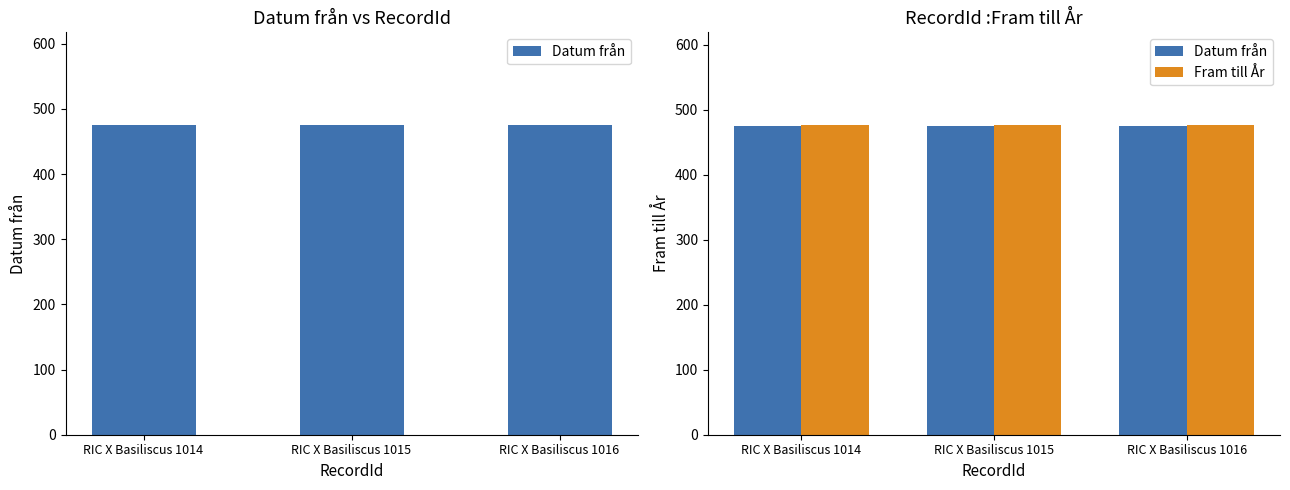

What is the sum of all Fram till År values?

1428